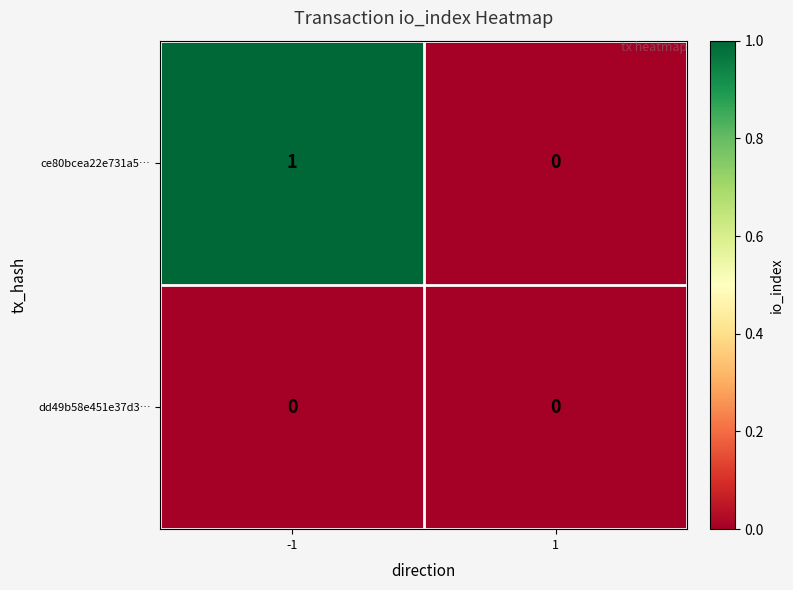

Reading left to right, list all the values displayed in this chart.

ce80bcea22e731a5…: -1=1	1=0
dd49b58e451e37d3…: -1=0	1=0